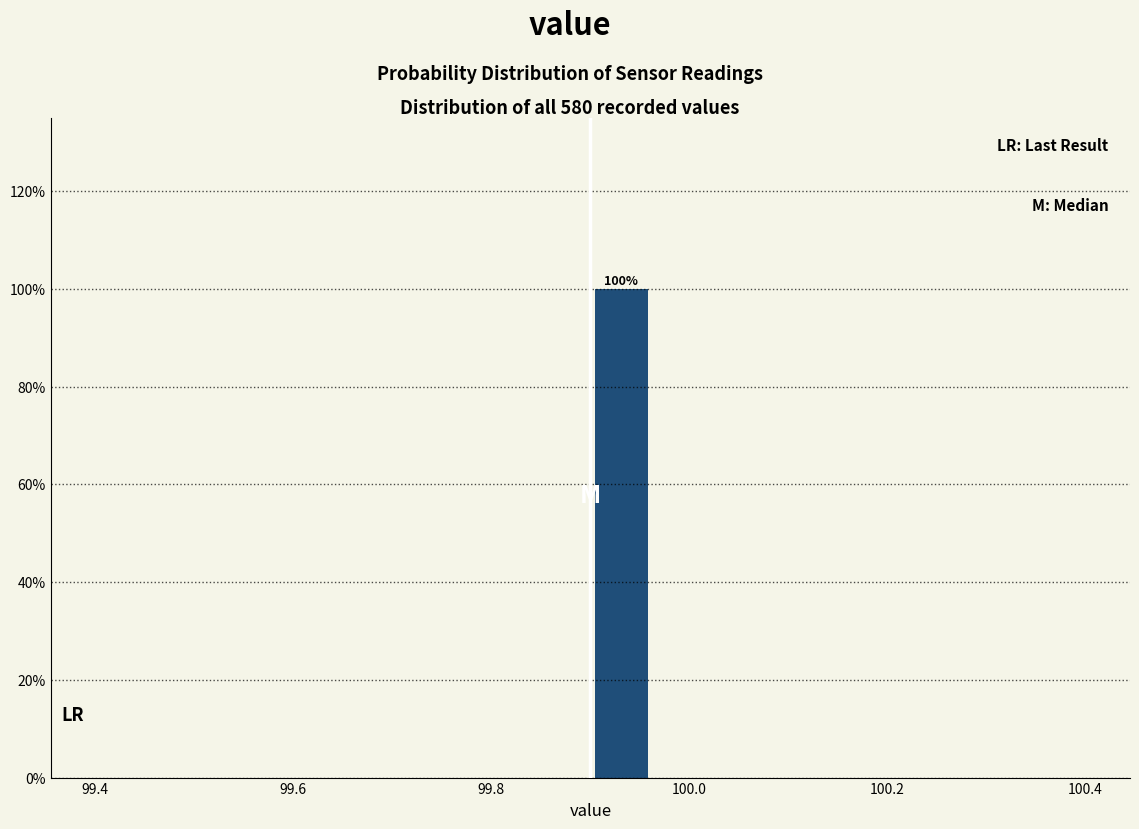

Read against the x-axis, roughly where is the centre of the tallest bar?

99.94